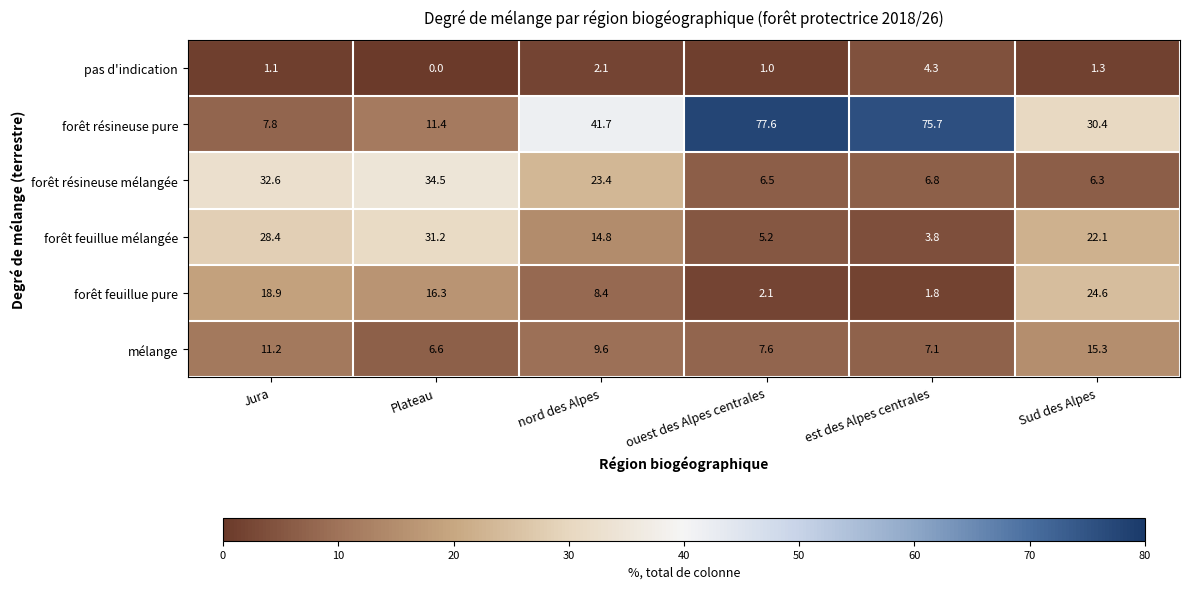

What is the spread (max minus min) of values at ouest des Alpes centrales?

76.6